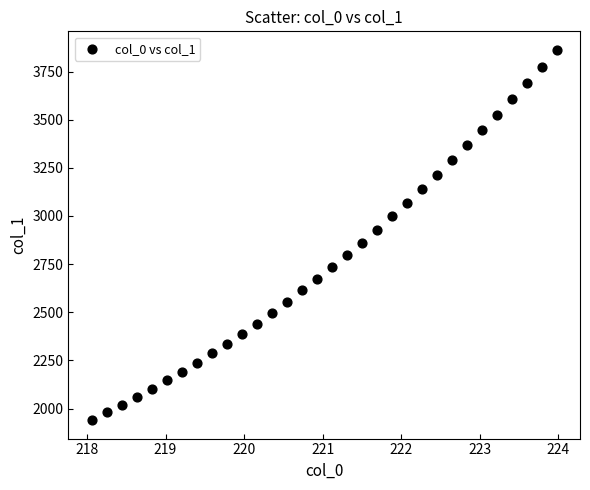

What is the range of Y values (max minus min)?

1922.3